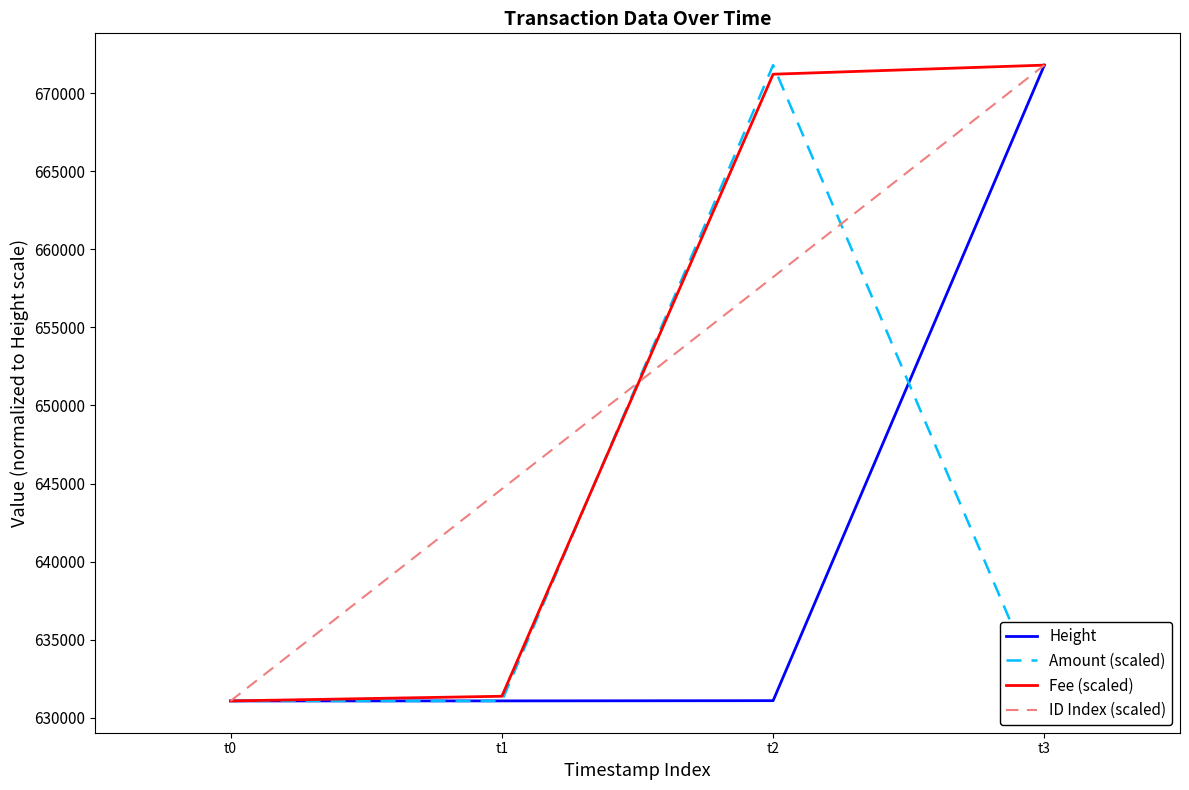

Rank the series by their maximum value, from highest to lowest.

Height, Amount (scaled), Fee (scaled), ID Index (scaled)